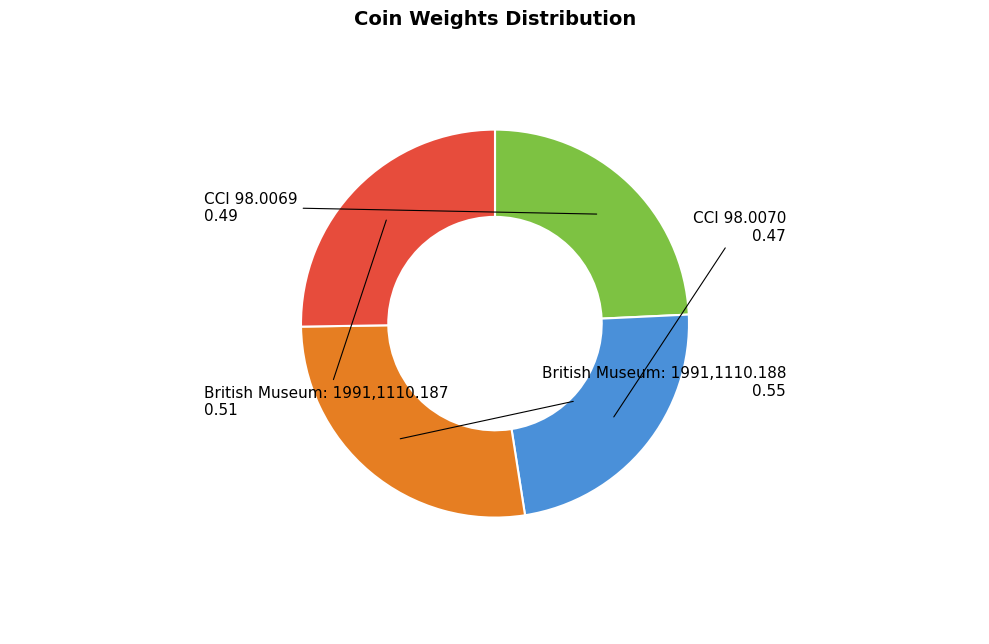

Does any single category account for the majority?

No